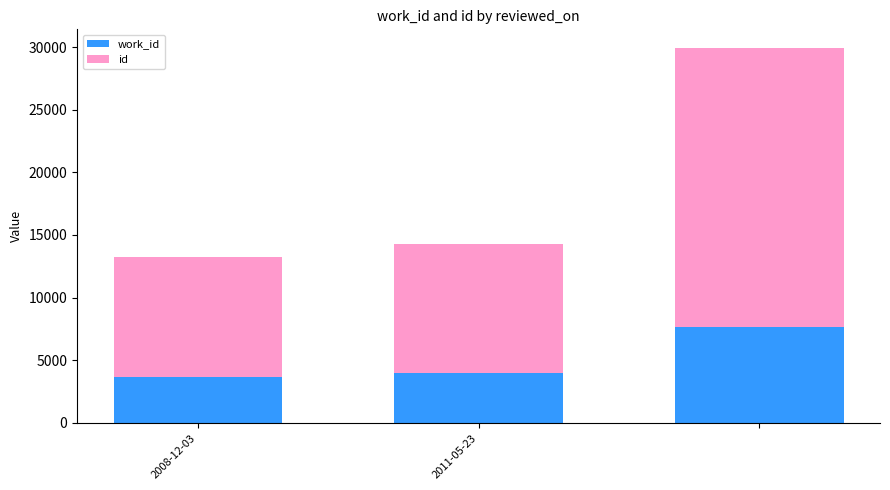

What is the sum of all work_id values?

15263